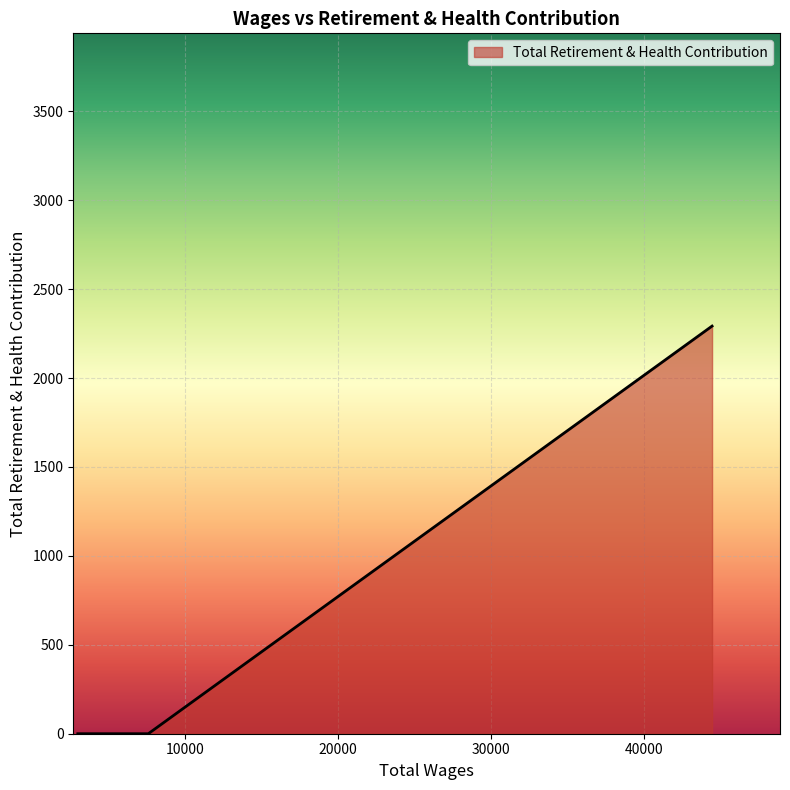

Between 44483.0 and 7570.0, which is larger?

44483.0